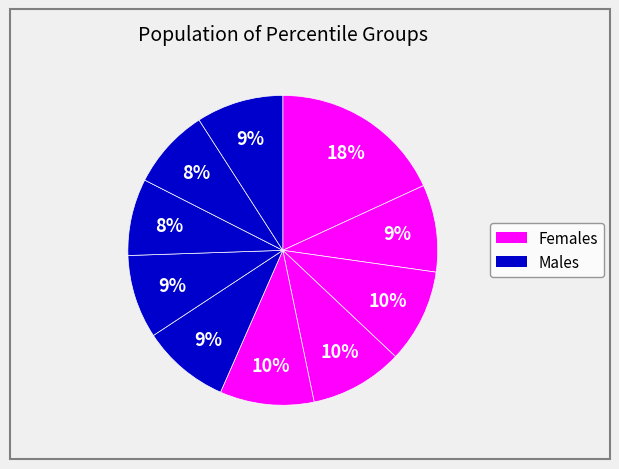

Is there any slice that represents more than half of the pie?

No